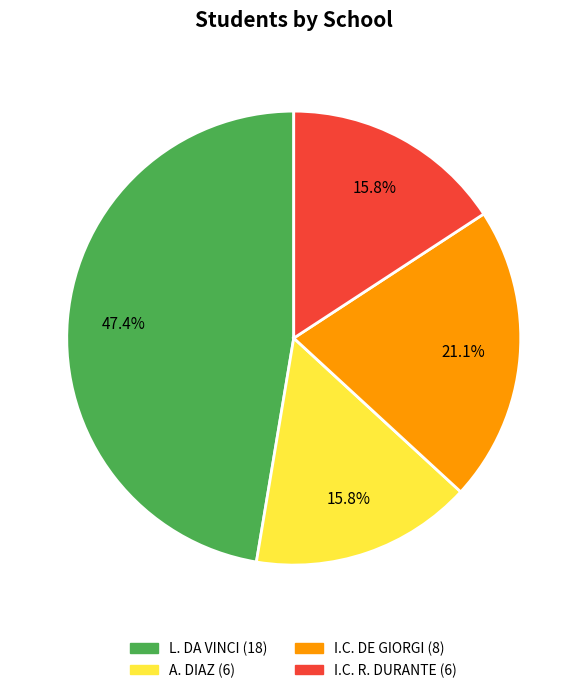

Is there a majority slice in this chart?

No